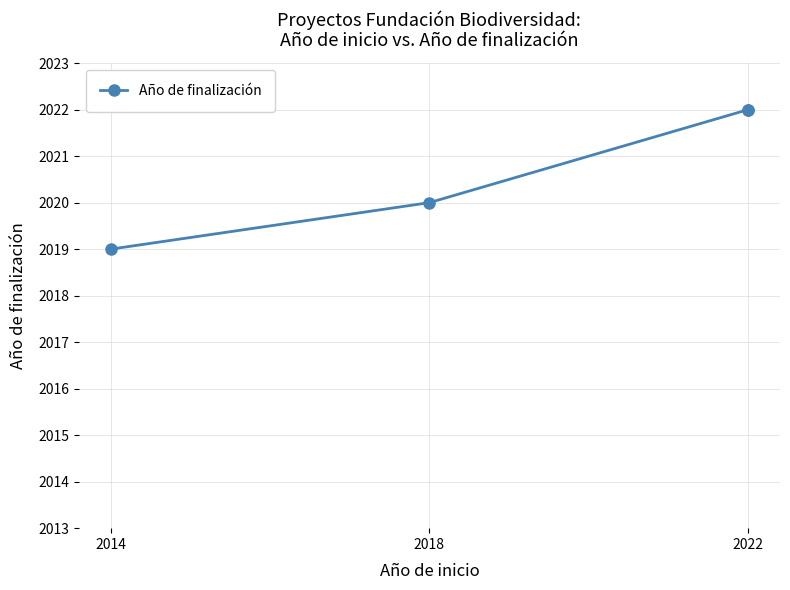

At which category does the chart reach its peak across all series?

2022